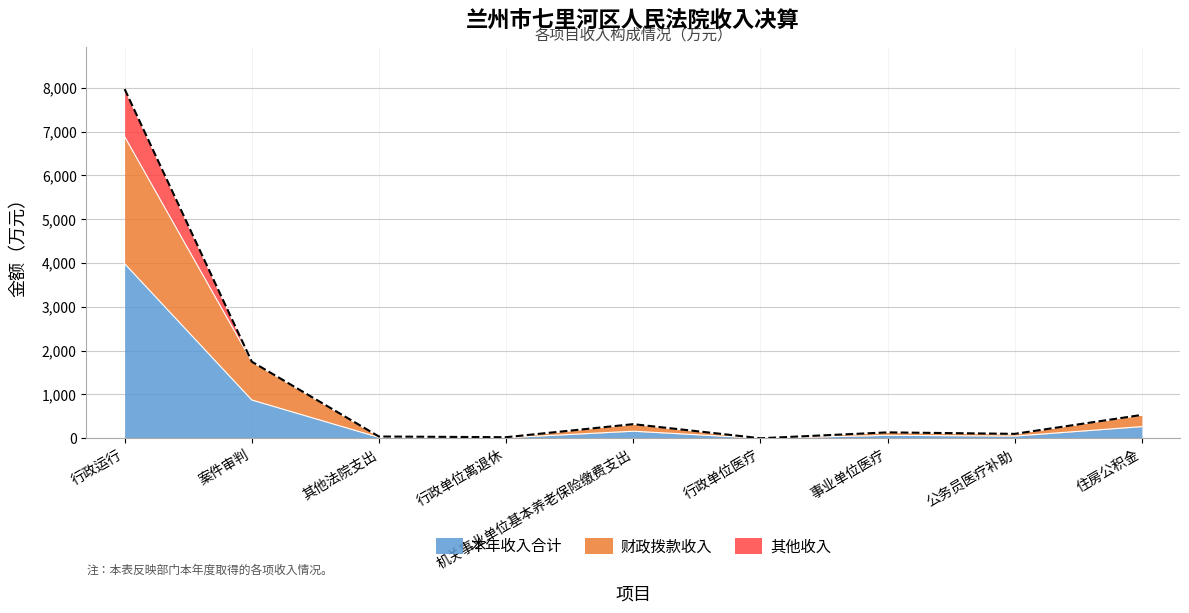

What is the difference between the maximum and second lowest values in the 财政拨款收入 series?

2889.0